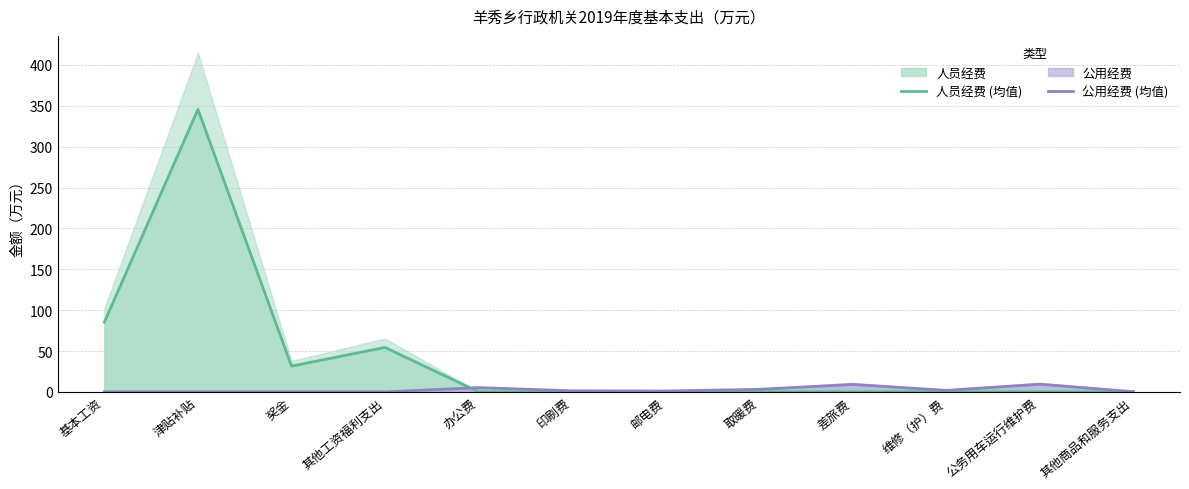

What are all the series names shown in the legend?

人员经费, 公用经费